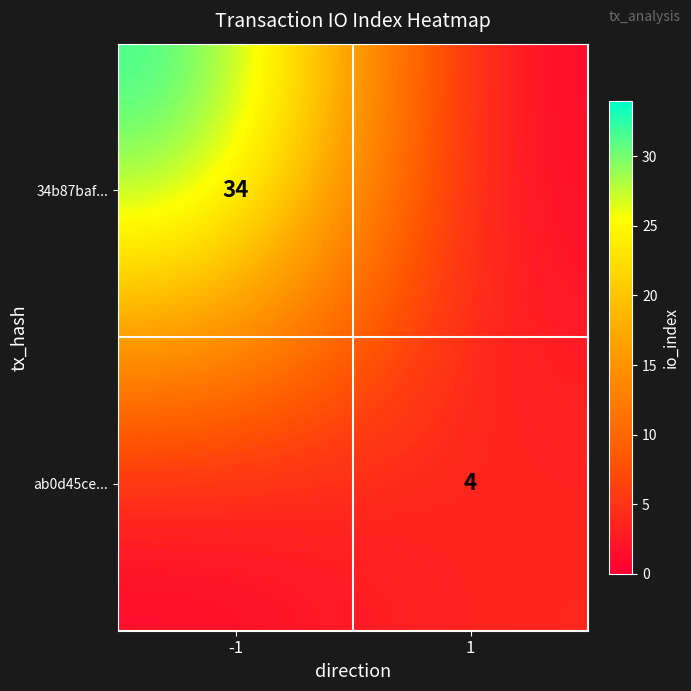

What is the difference between the highest and lowest values at 1?

4